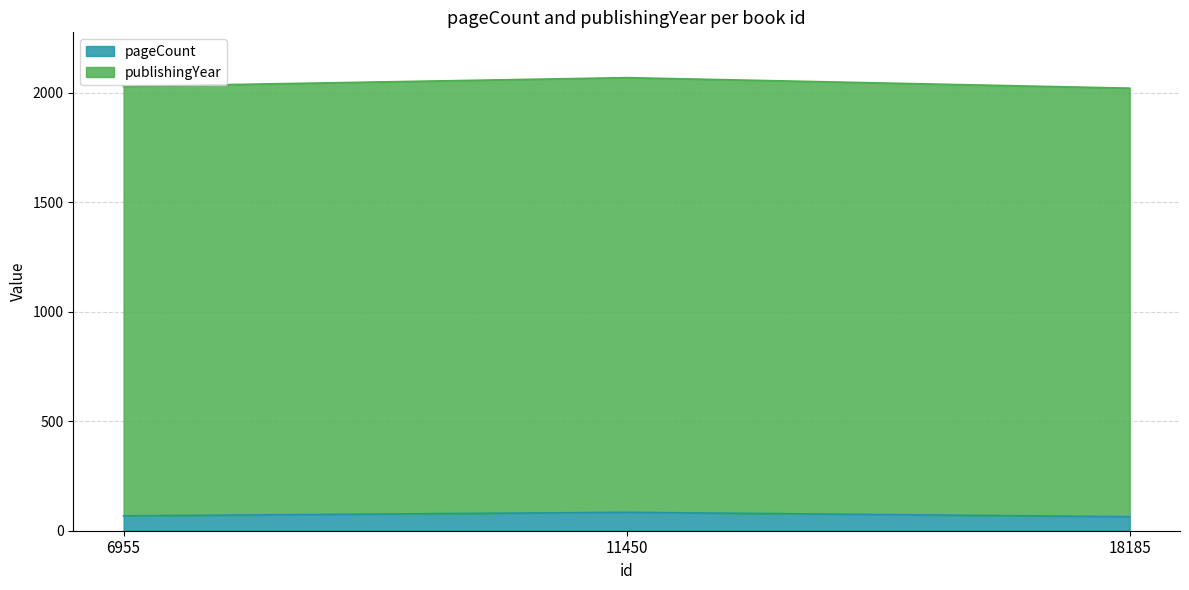

What is the minimum value for publishingYear?

2020